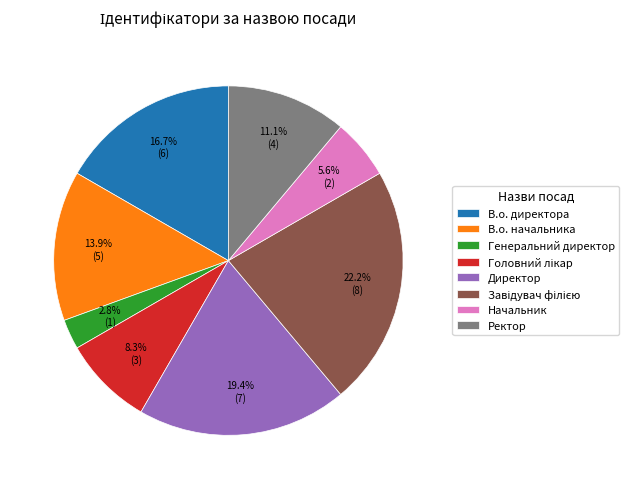

Is the sum of Начальник and В.о. начальника greater than half?

No